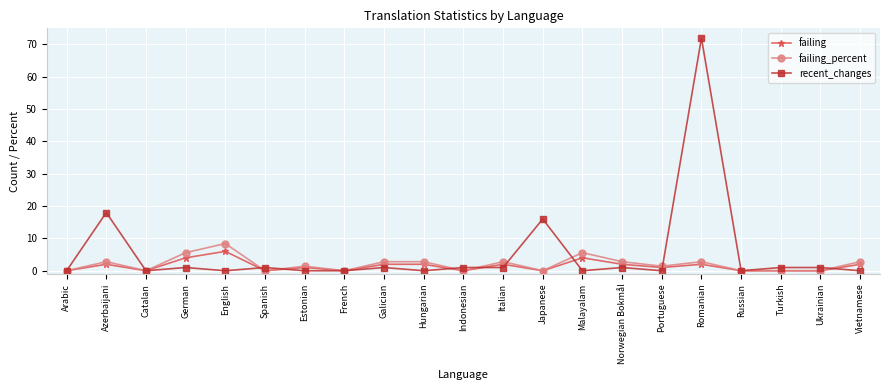

What is the maximum value shown in the chart?

72.0